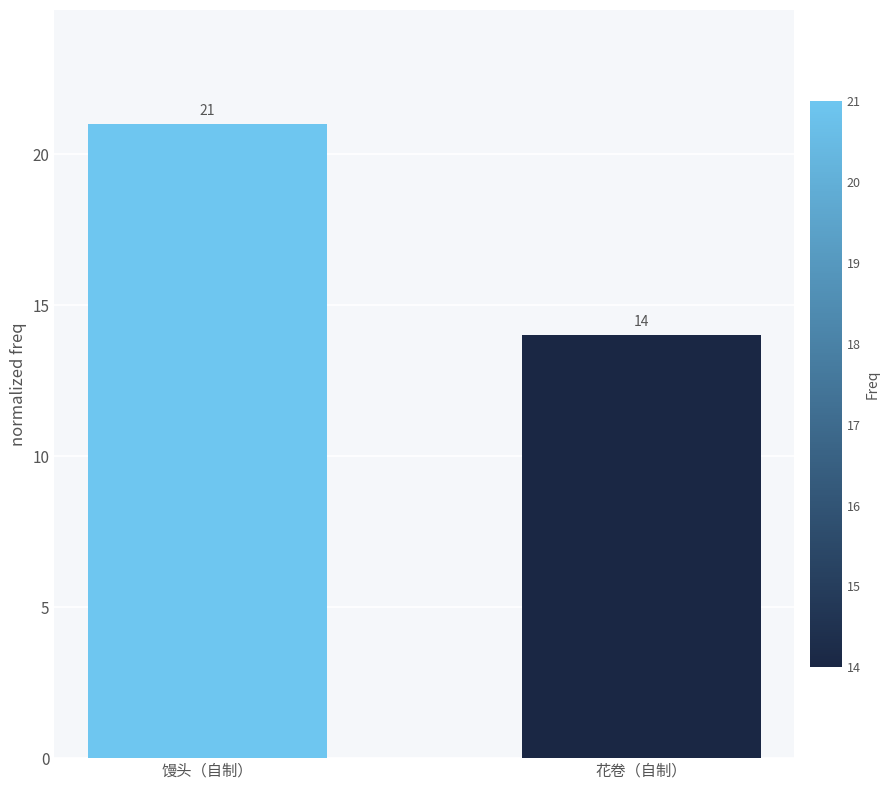

Count the values in the range 14 to 21.

2